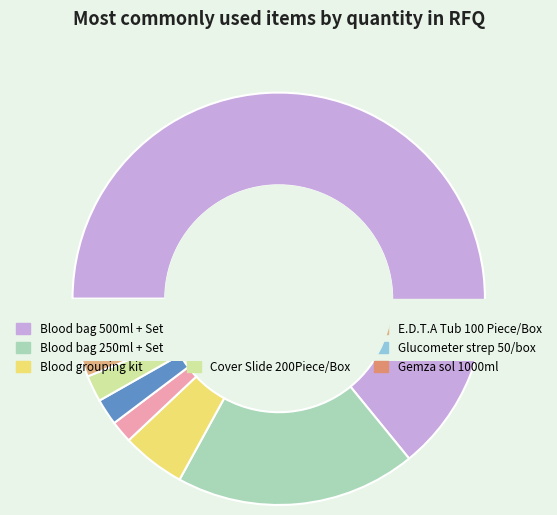

Rank the categories by value from lowest to highest.

Gemza sol 1000ml, Glucometer strep 50/box, Blood Lancet 200/box, Brucilosis Test, Cover Slide 200Piece/Box, E.D.T.A Tub 100 Piece/Box, Blood grouping kit, Blood bag 250ml + Set, Blood bag 500ml + Set